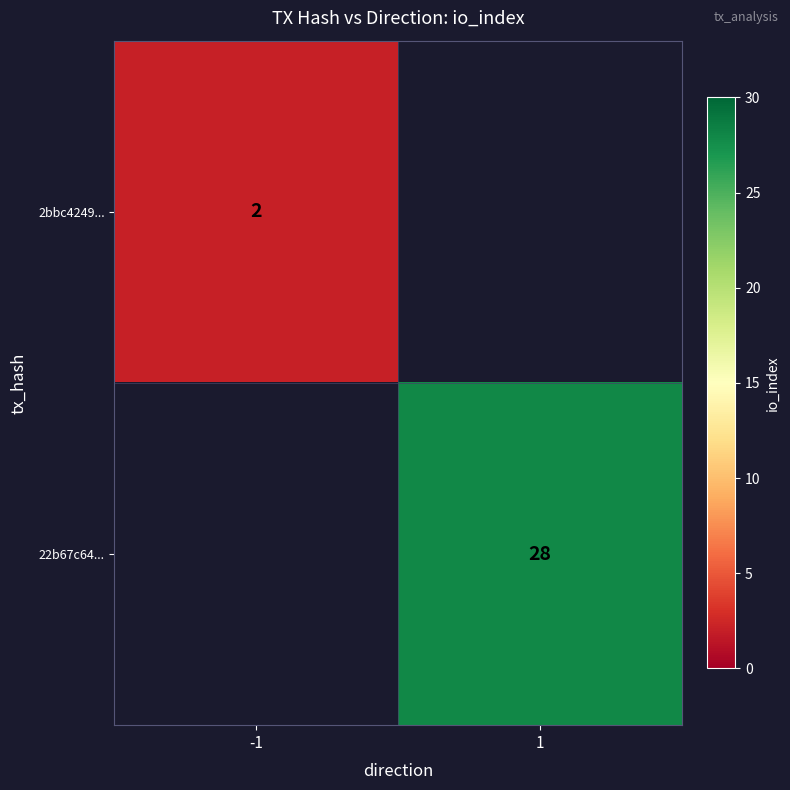

The 22b67c64... series shows 39 at 1. True or false?

False